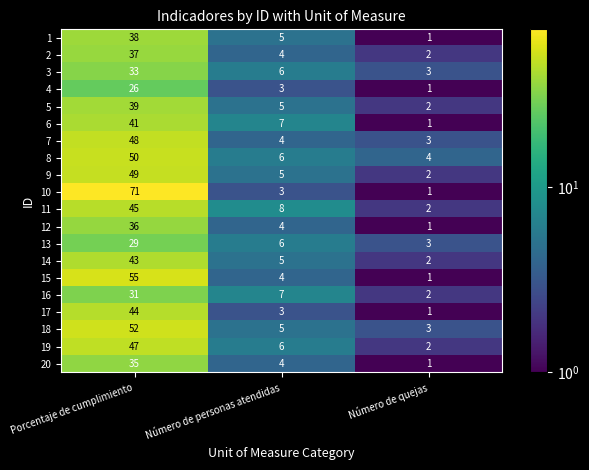

Rank the categories by 4 value from highest to lowest.

Porcentaje de cumplimiento, Número de personas atendidas, Número de quejas